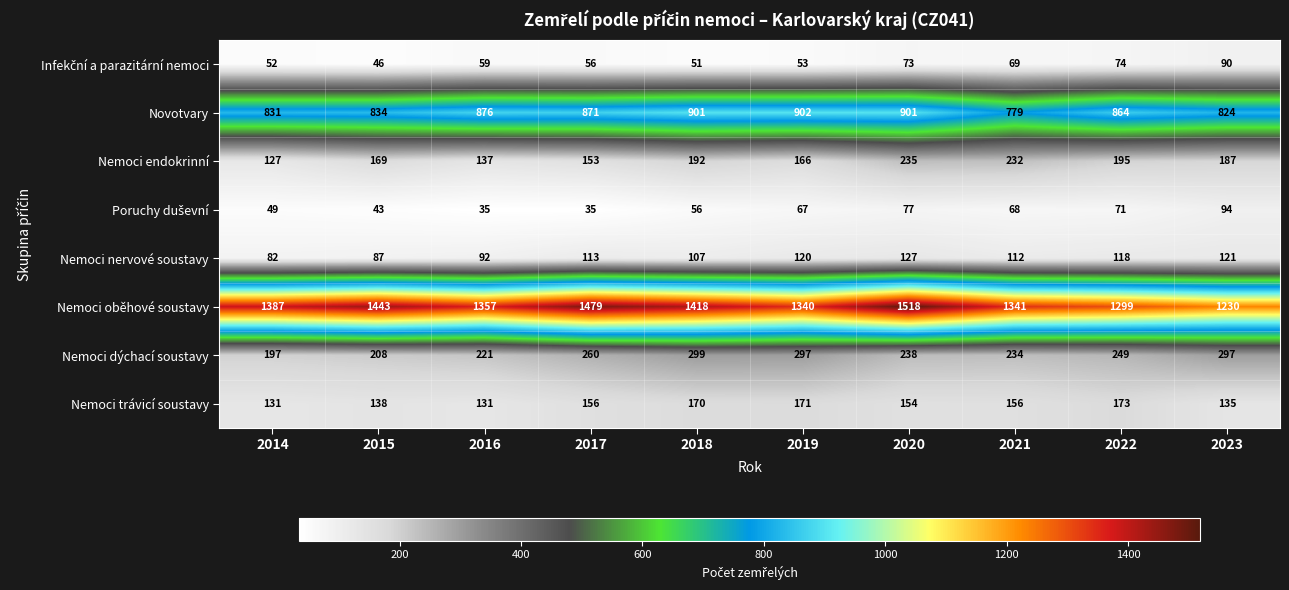

True or false: Novotvary has a value of 197 at 2023.

False